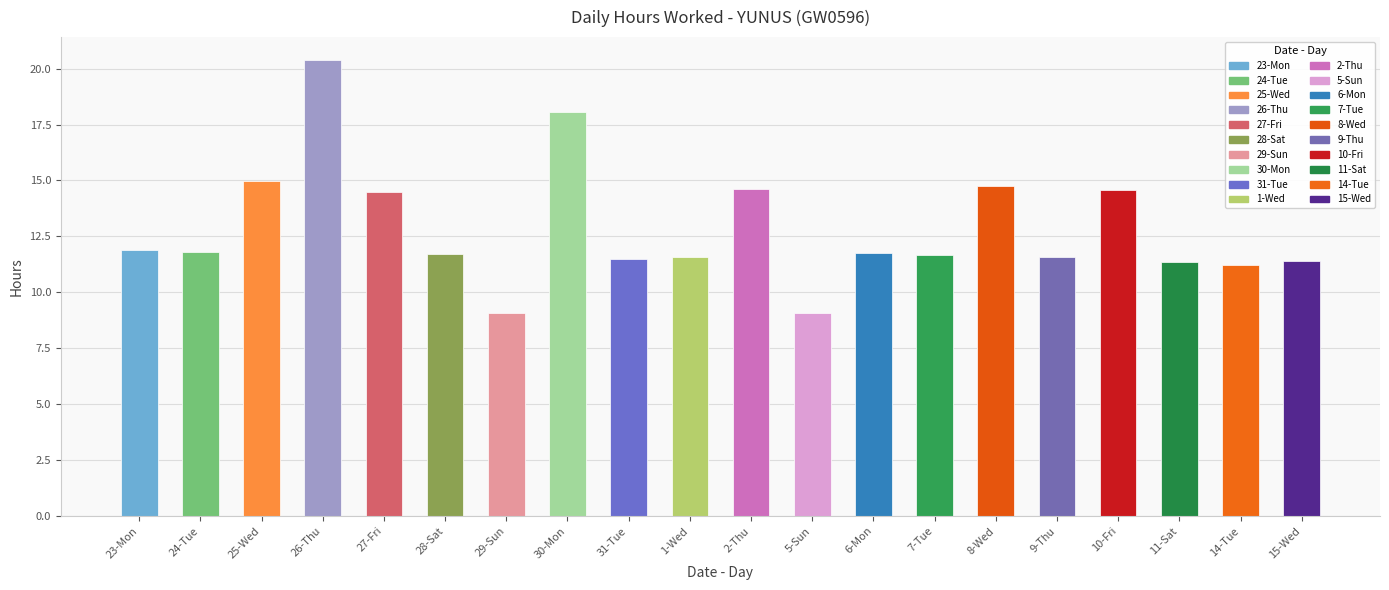

The chart shows a value of 4.1 at 28-Sat. True or false?

False